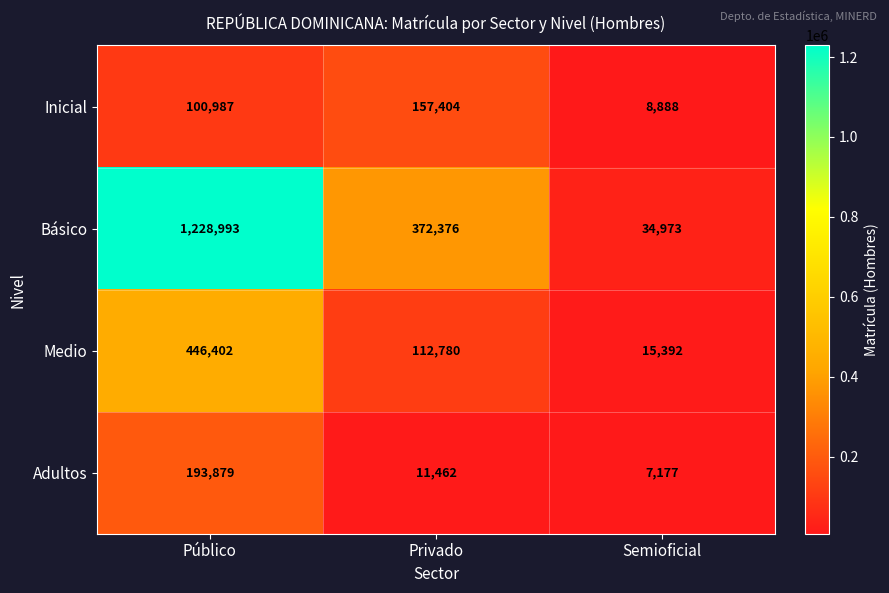

Which series has the widest spread of values?

Básico